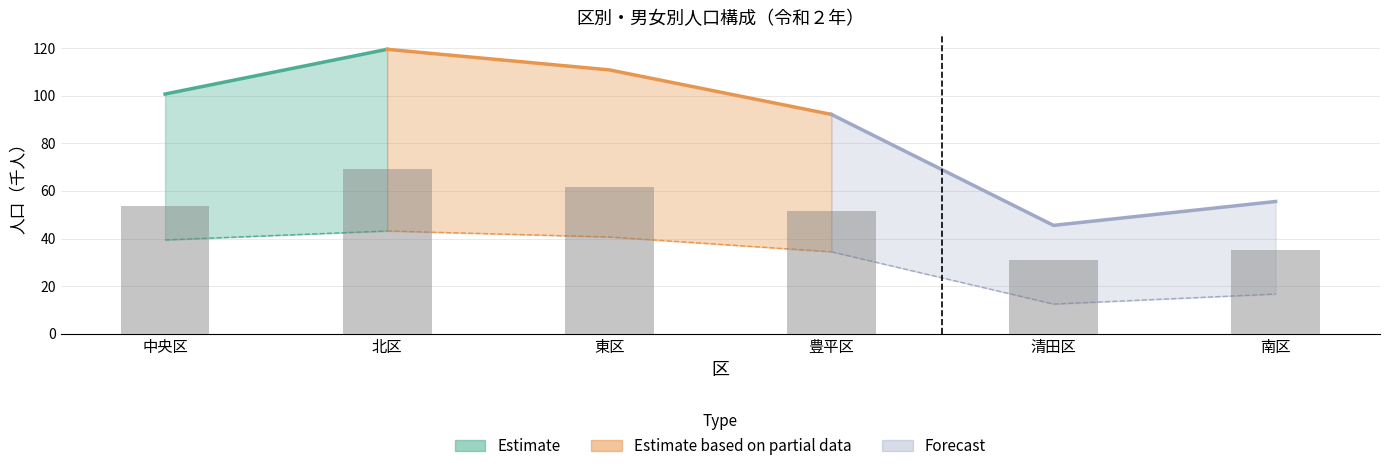

Which label corresponds to the largest value in the chart?

北区